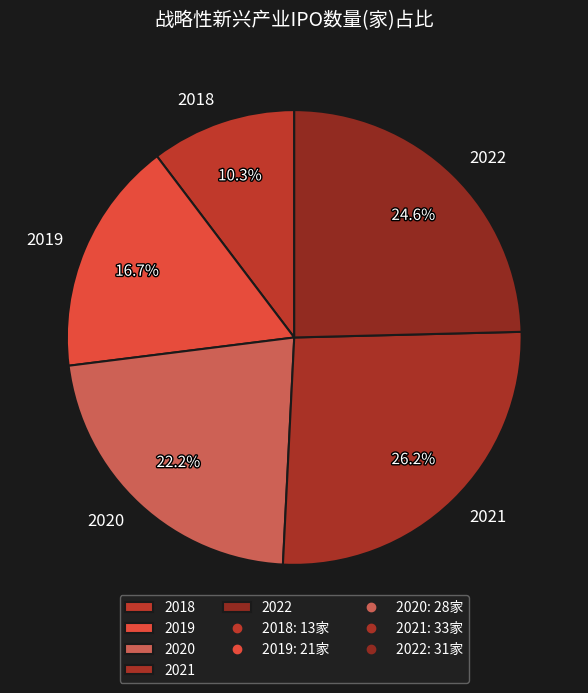

Rank the categories by value from lowest to highest.

2018, 2019, 2020, 2022, 2021